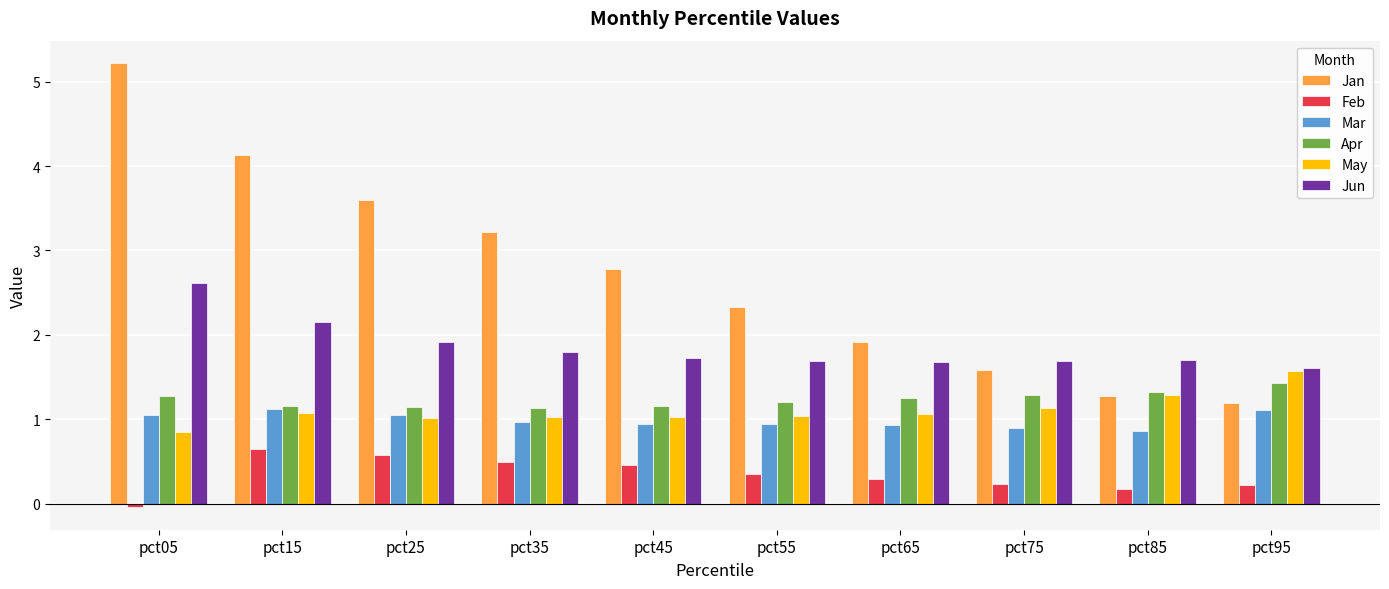

Which series changed the most between pct05 and pct25?

Jan